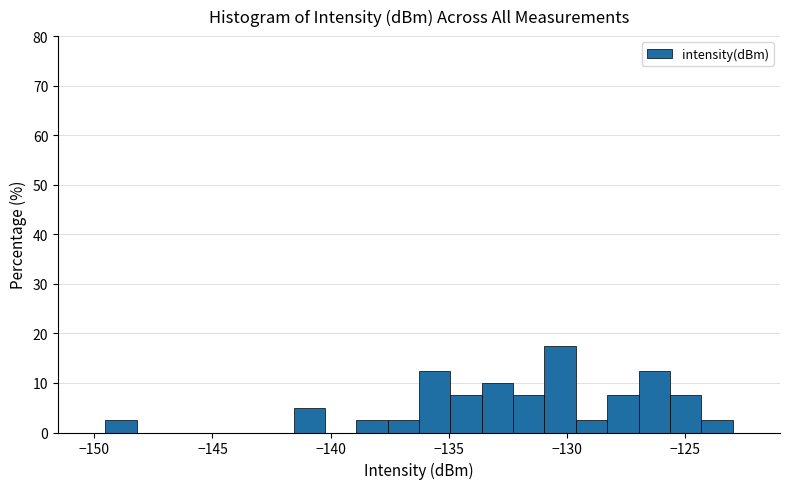

Read against the x-axis, roughly where is the centre of the tallest bar?

-130.5